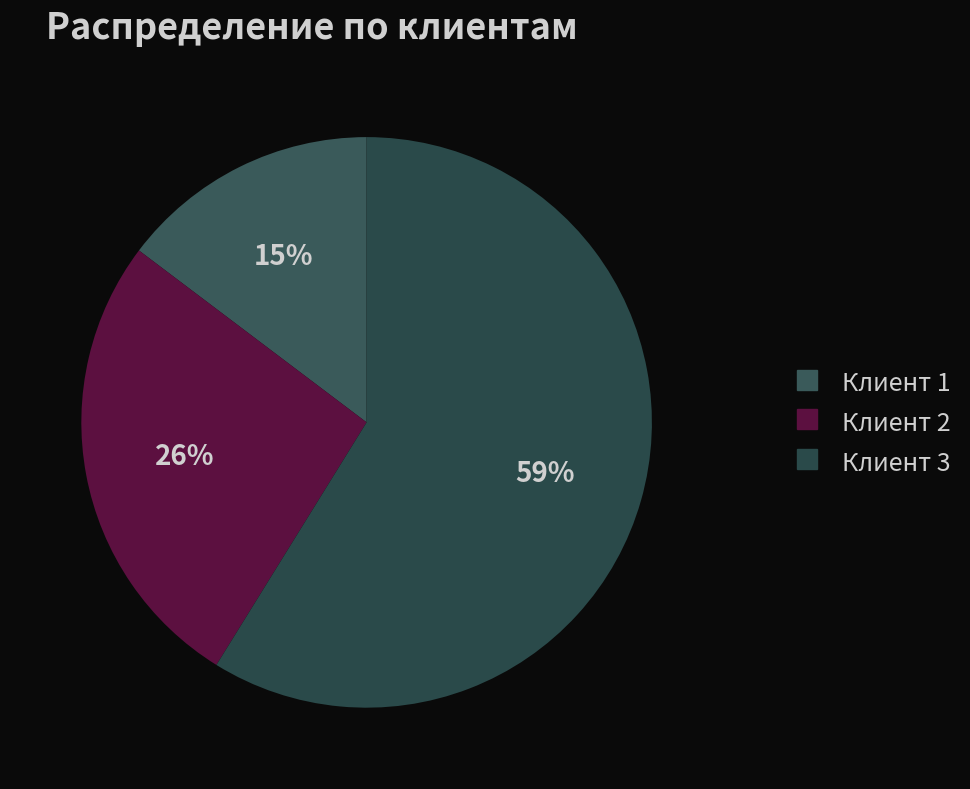

Is it true that Клиент 3 is 68% of the pie?

False